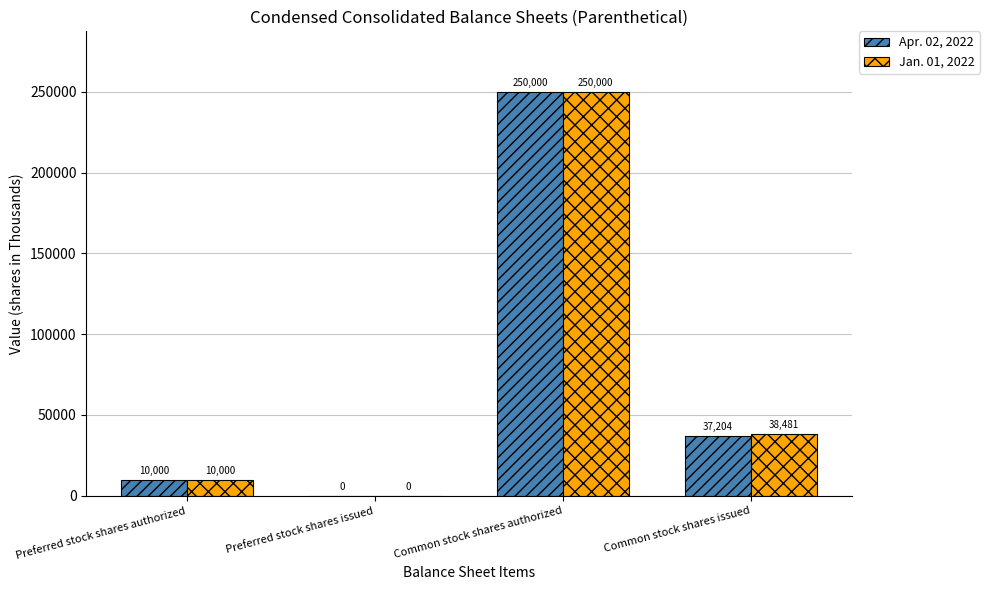

What is the sum of the Jan. 01, 2022 values at Common stock shares issued and Common stock shares authorized?

288481